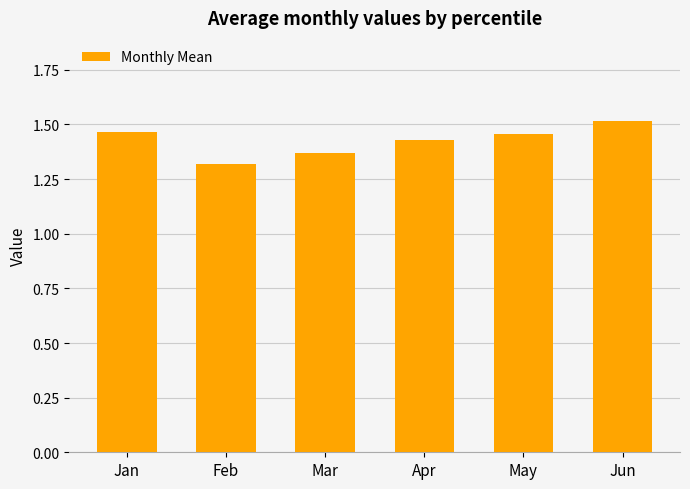

Is it true that the value at Feb is 2.2?

False